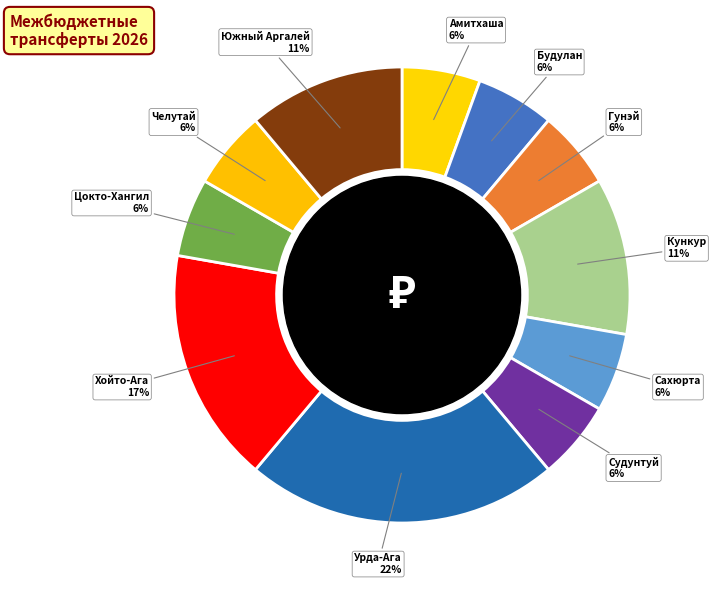

Rank the categories by value from highest to lowest.

Урда-Ага, Хойто-Ага, Кункур, Южный Аргалей, Амитхаша, Будулан, Гунэй, Сахюрта, Судунтуй, Цокто-Хангил, Челутай